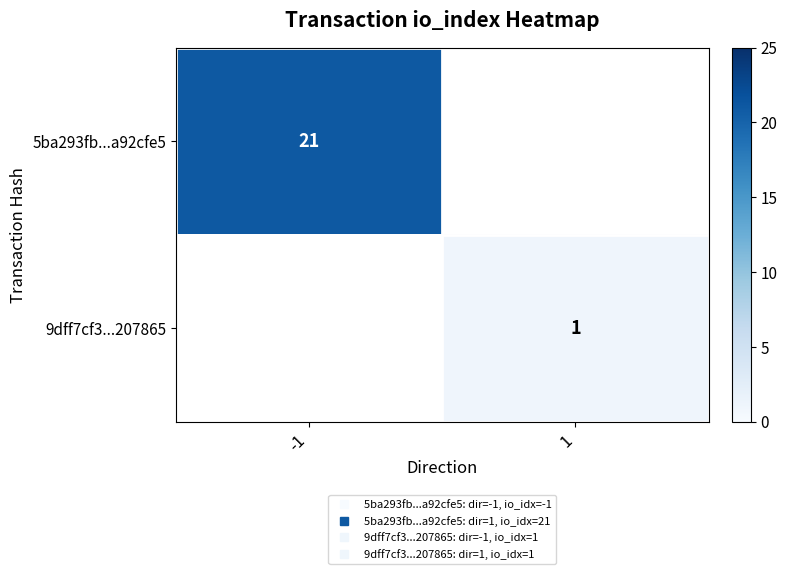

True or false: 9dff7cf3...207865 has a value of 1.3 at 1.

False